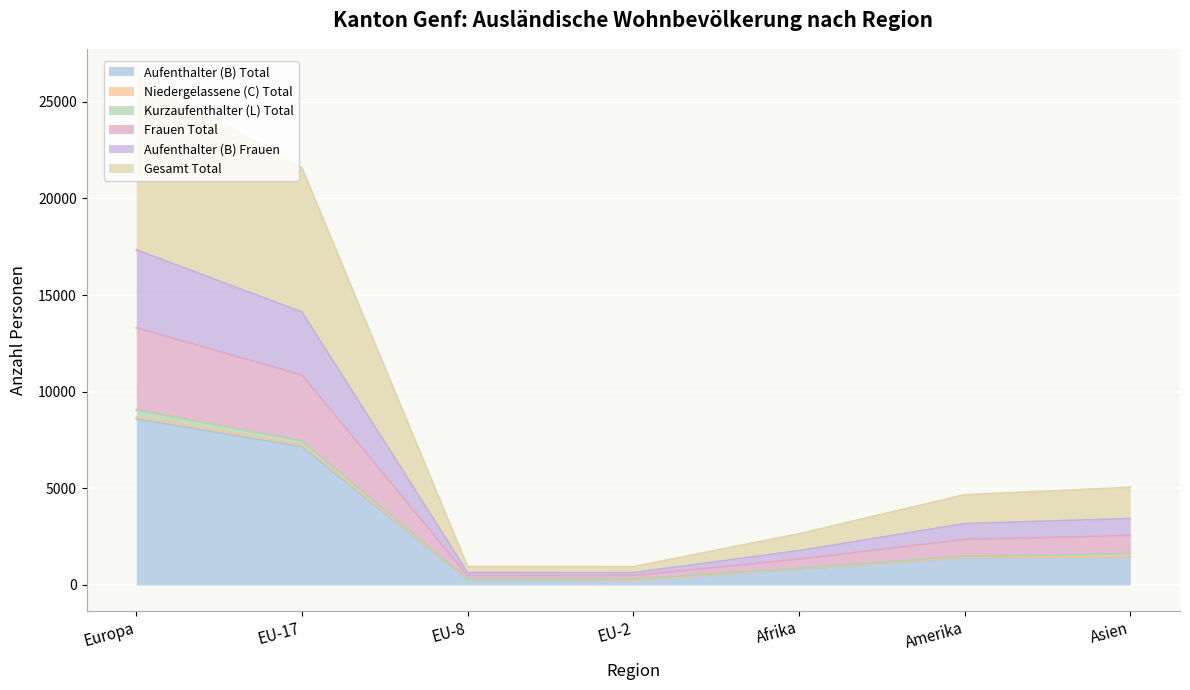

How many data points does each series have?

7